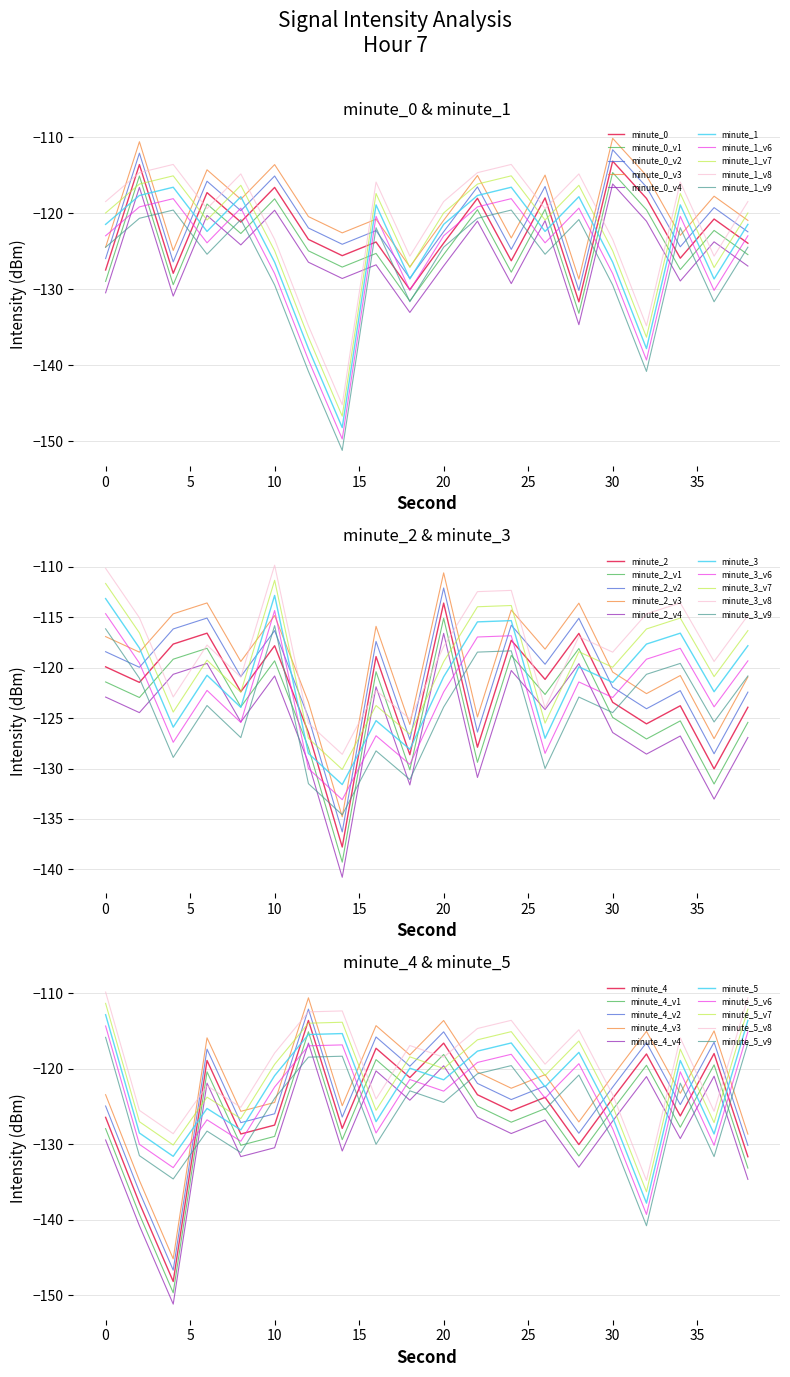

In minute_4, how many points are higher than both neighbors (excluding endpoints)?

7